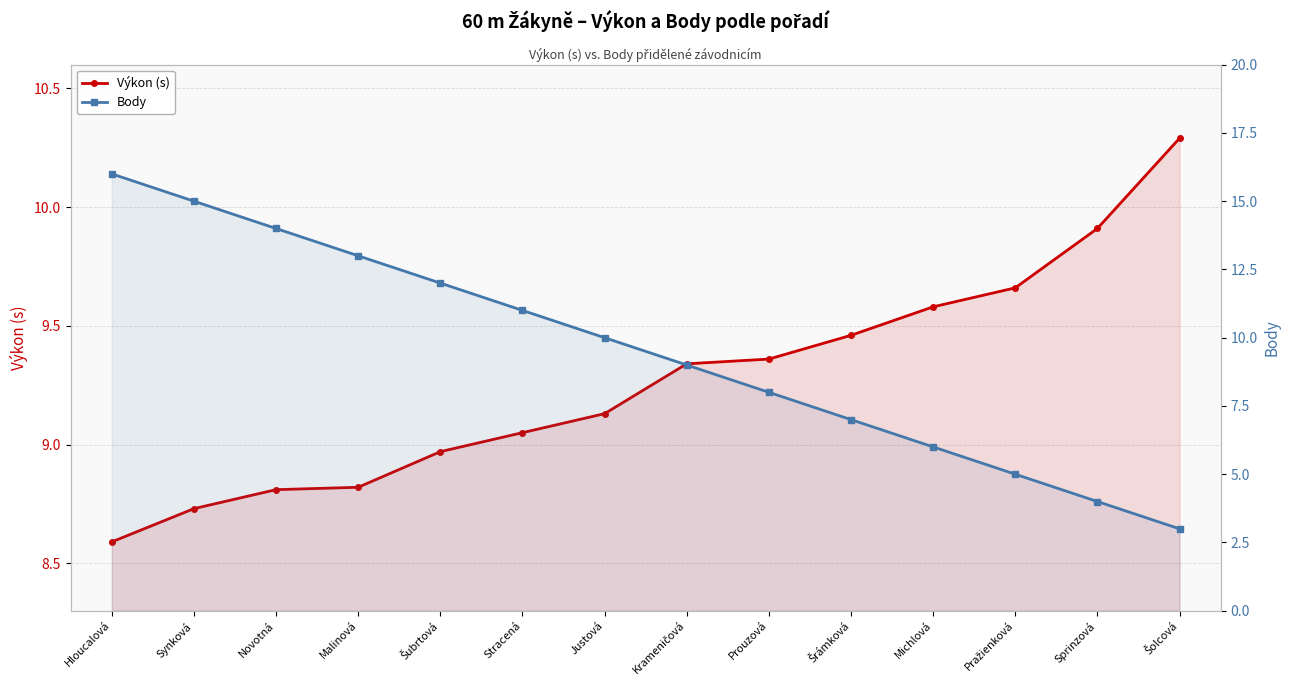

What is the label of the 10th point from the right?

Šubrtová